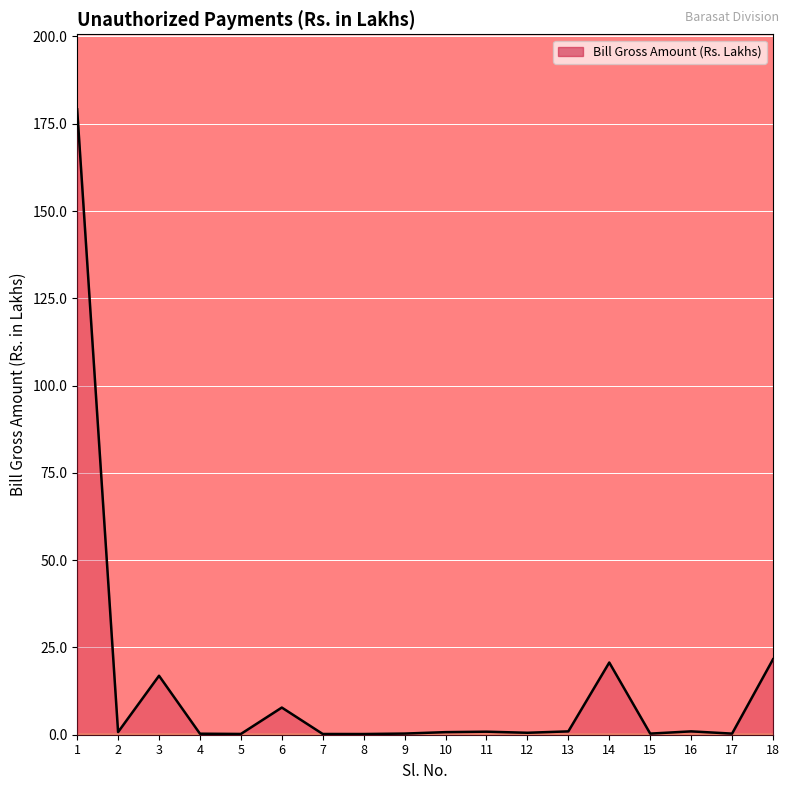

What is the difference between the maximum and minimum values?

178.9